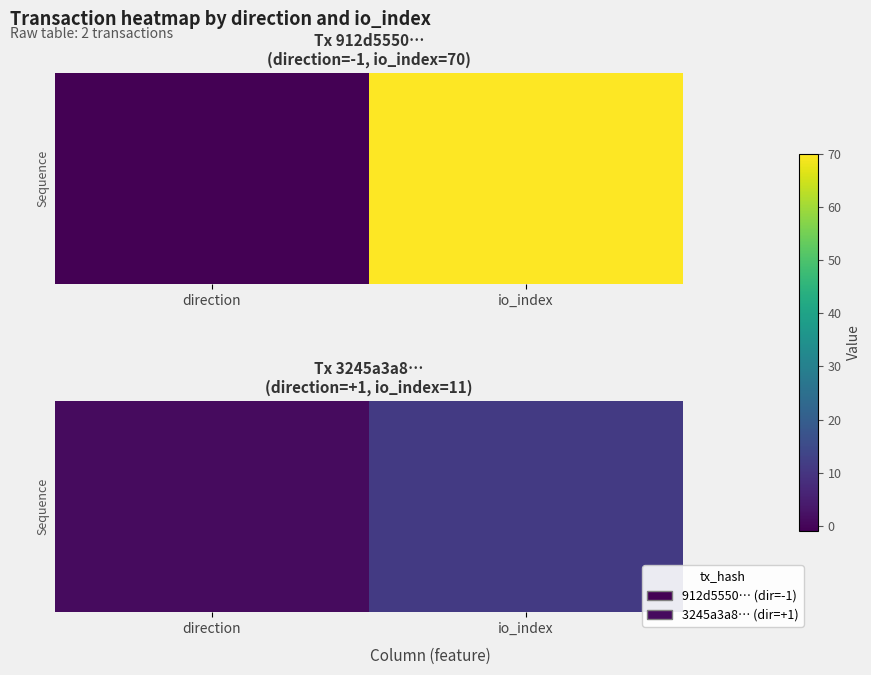

The chart shows a value of 1 at direction. True or false?

True